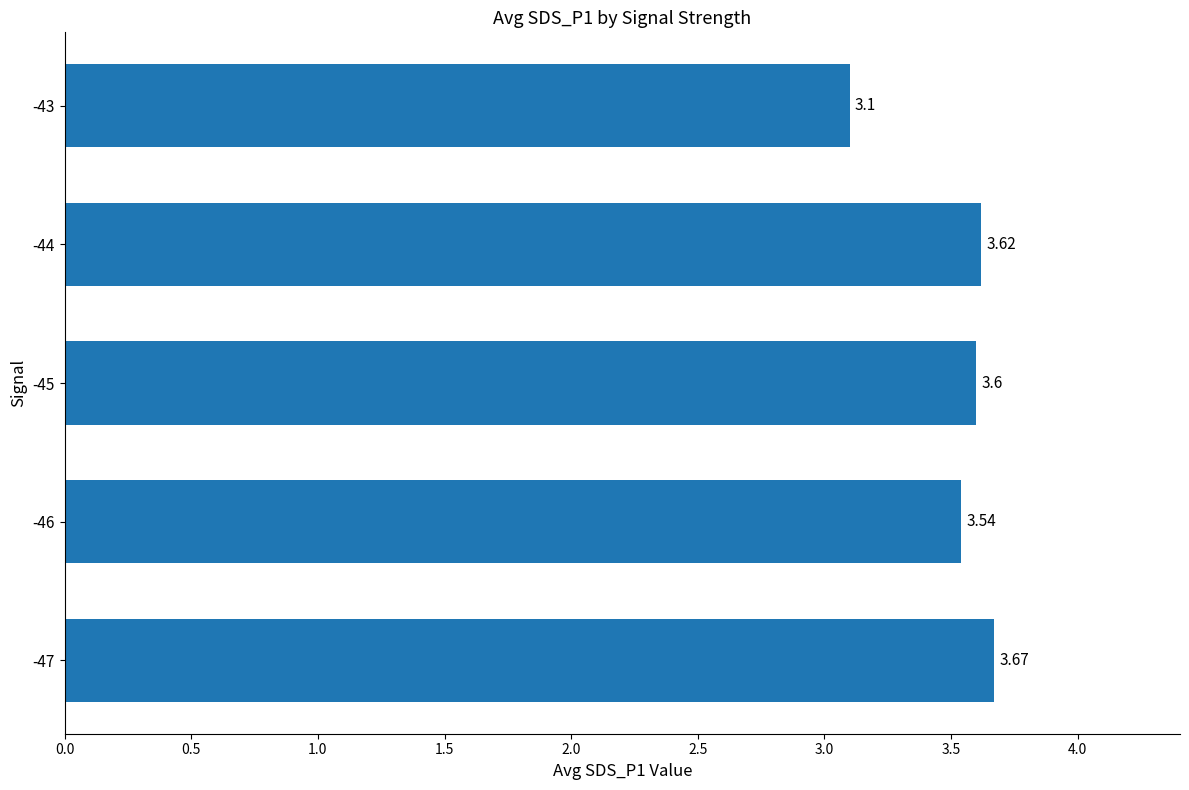

What is the difference between the maximum and minimum values?

0.6